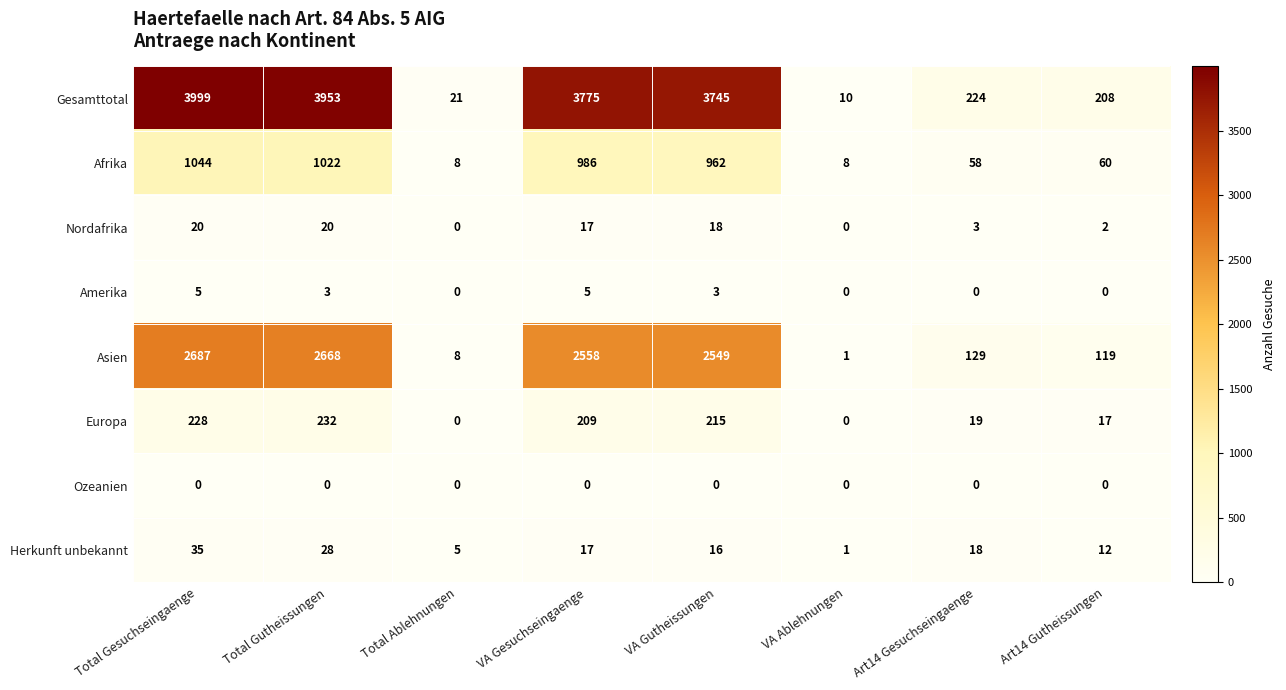

Which series has the widest spread of values?

Gesamttotal